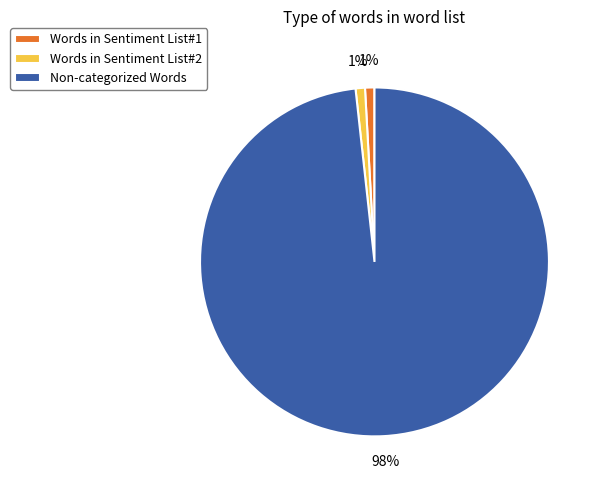

What percentage is the Non-categorized Words slice, to the nearest percent?

98%